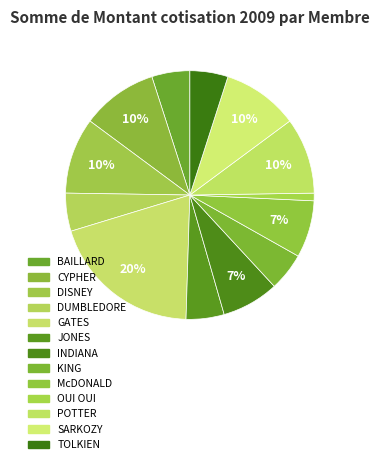

Count the number of slices in the pie.

13